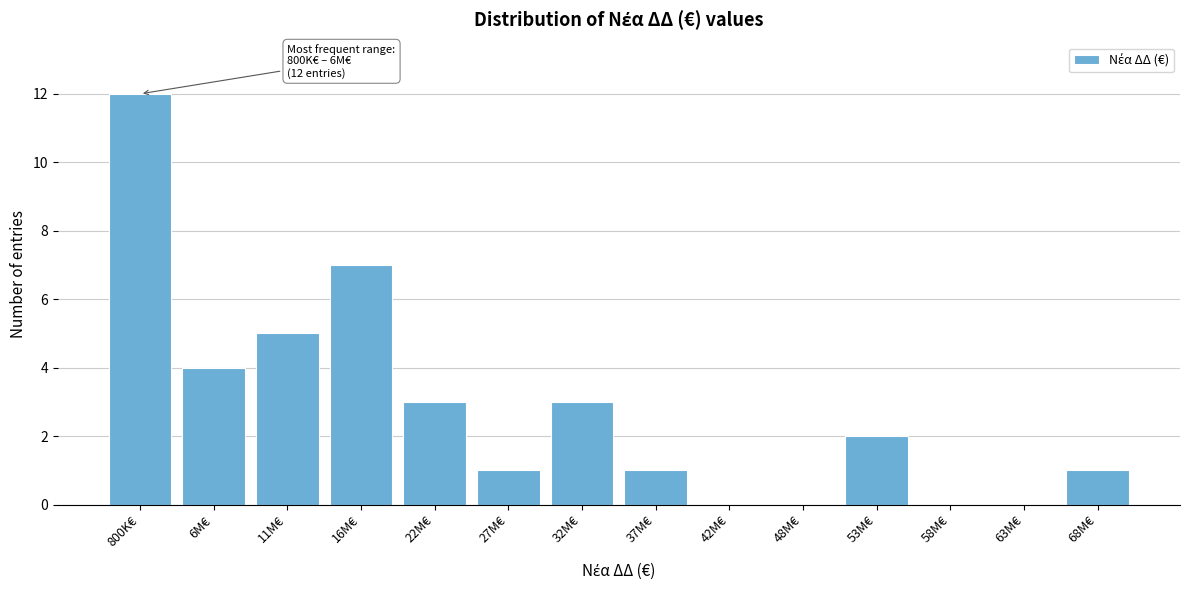

Reading left to right, transcribe all the data shown in this chart.

800K€=12	6M€=4	11M€=5	16M€=7	22M€=3	27M€=1	32M€=3	37M€=1	42M€=0	48M€=0	53M€=2	58M€=0	63M€=0	68M€=1